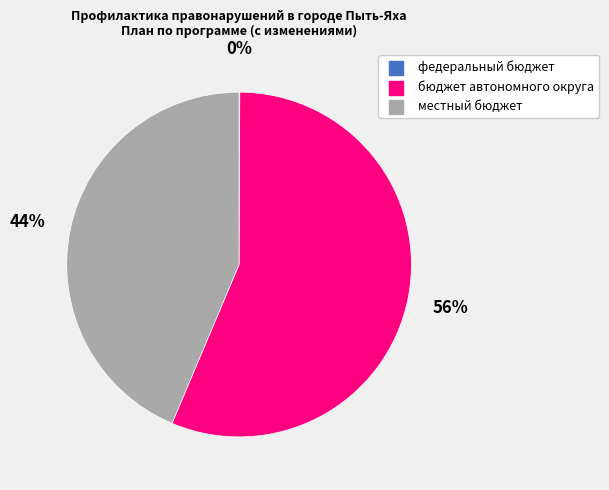

What is the largest slice in the pie chart?

бюджет автономного округа